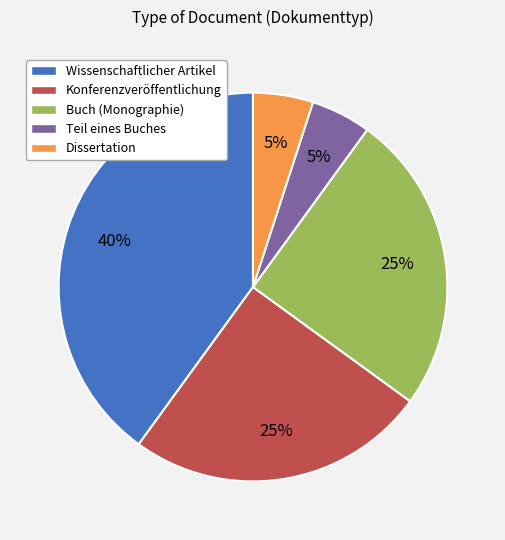

Do Teil eines Buches and Buch (Monographie) together represent more than half of the pie?

No